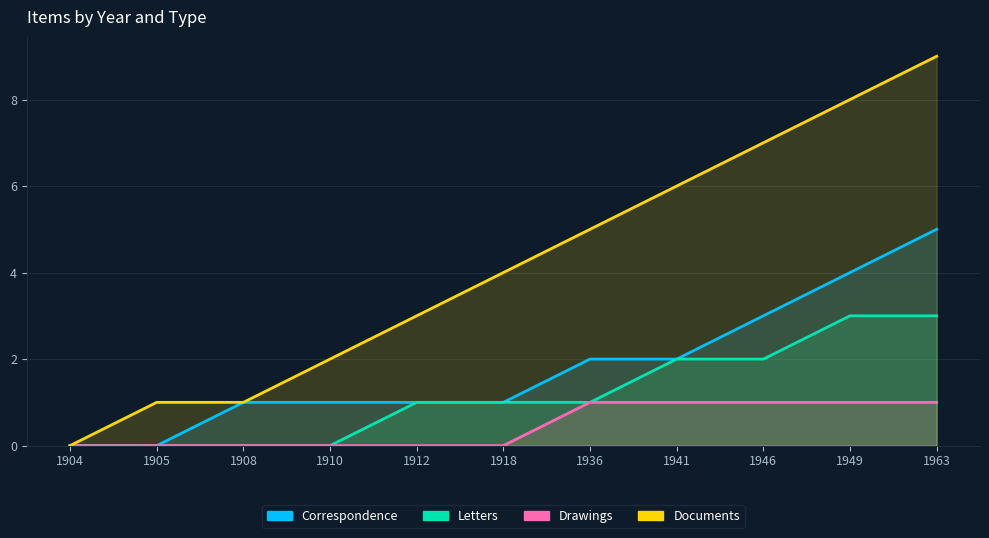

True or false: Letters has more than 1 interior local peaks.

False